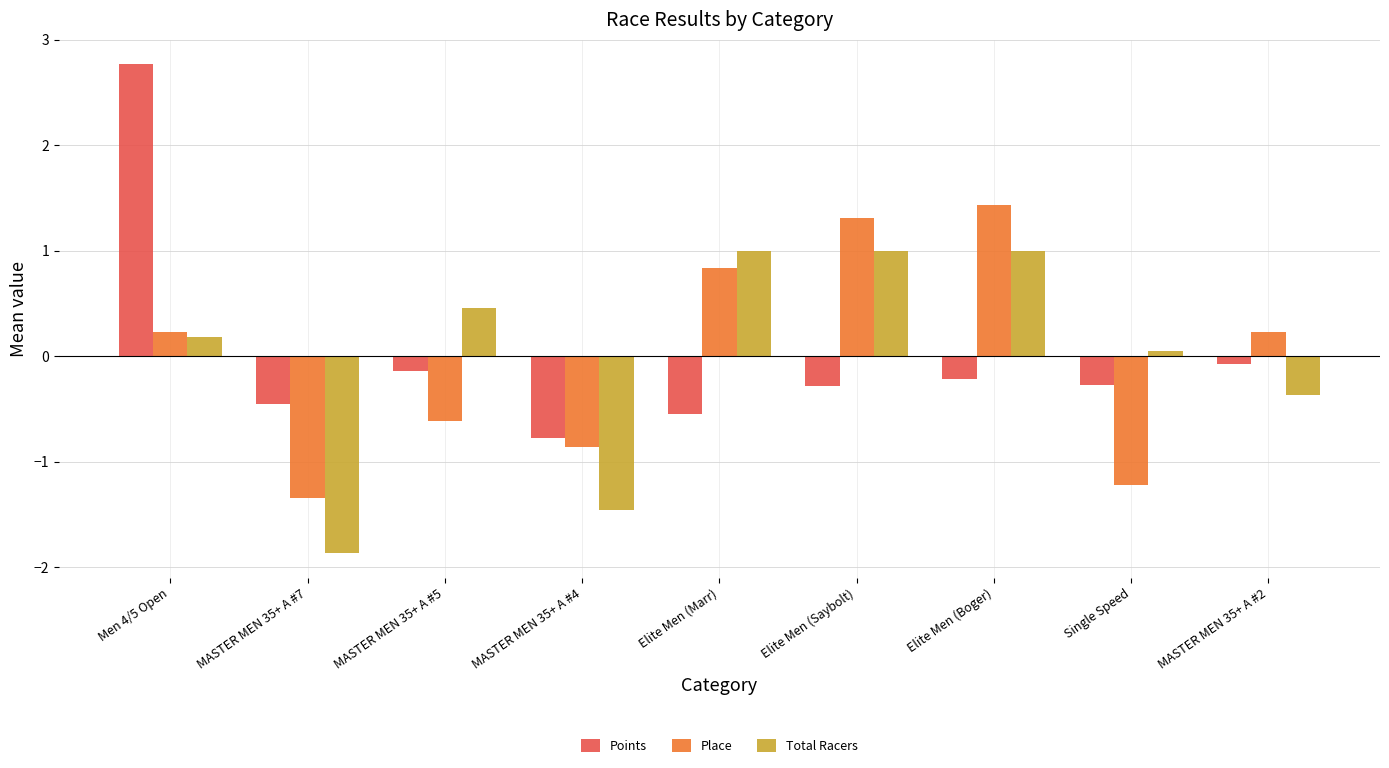

Rank the series by their maximum value, from lowest to highest.

Total Racers, Place, Points